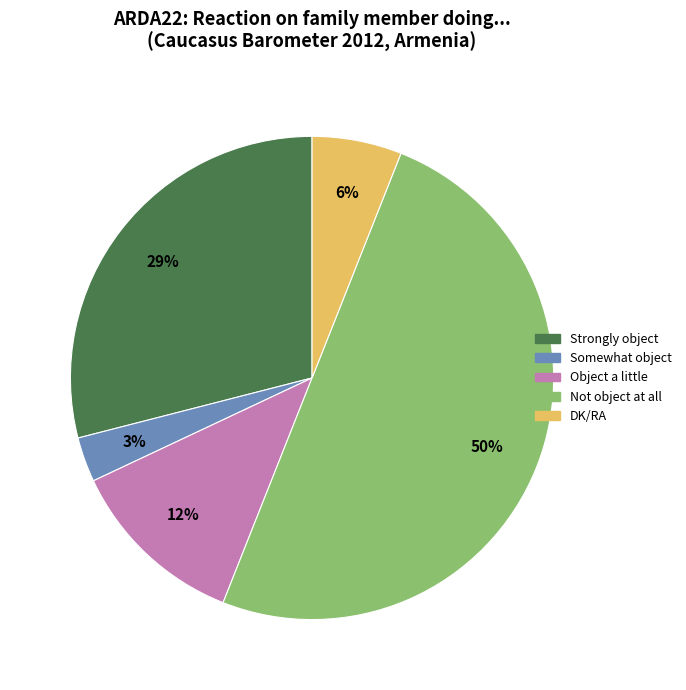

Which category has the biggest portion of the pie?

Not object at all